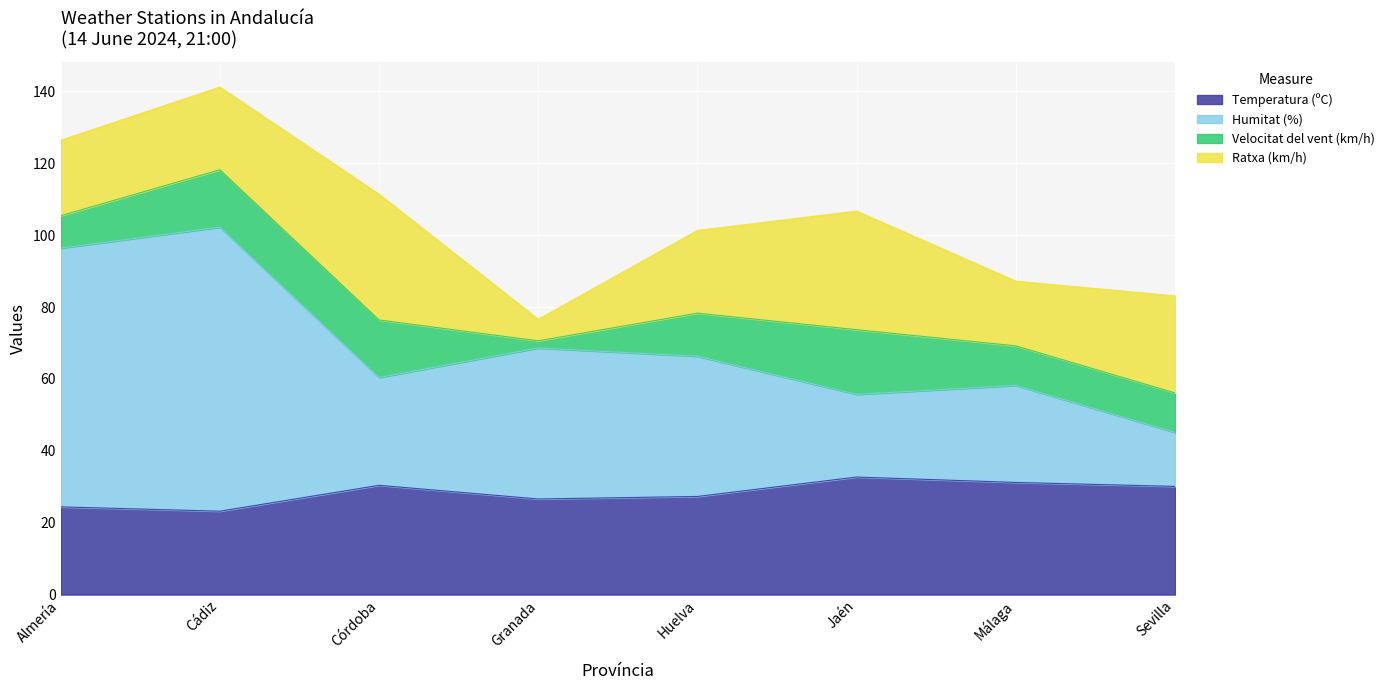

In Humitat (%), how many points are lower than both neighbors (excluding endpoints)?

2